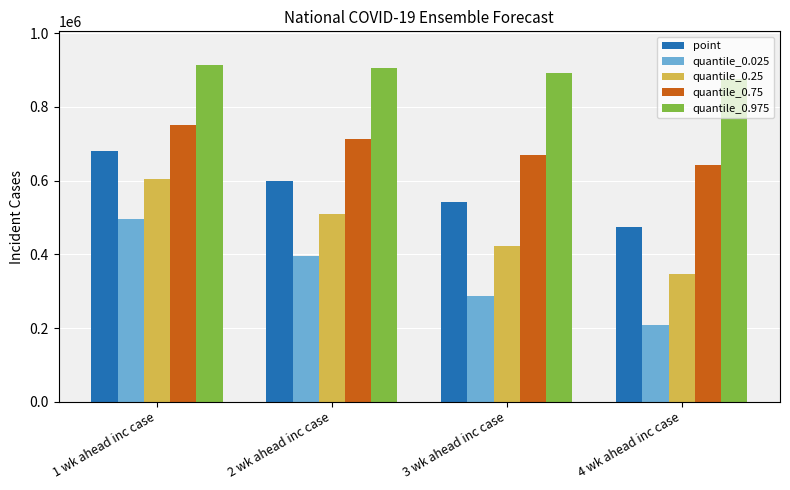

The value of quantile_0.75 at 4 wk ahead inc case is 642581. True or false?

True